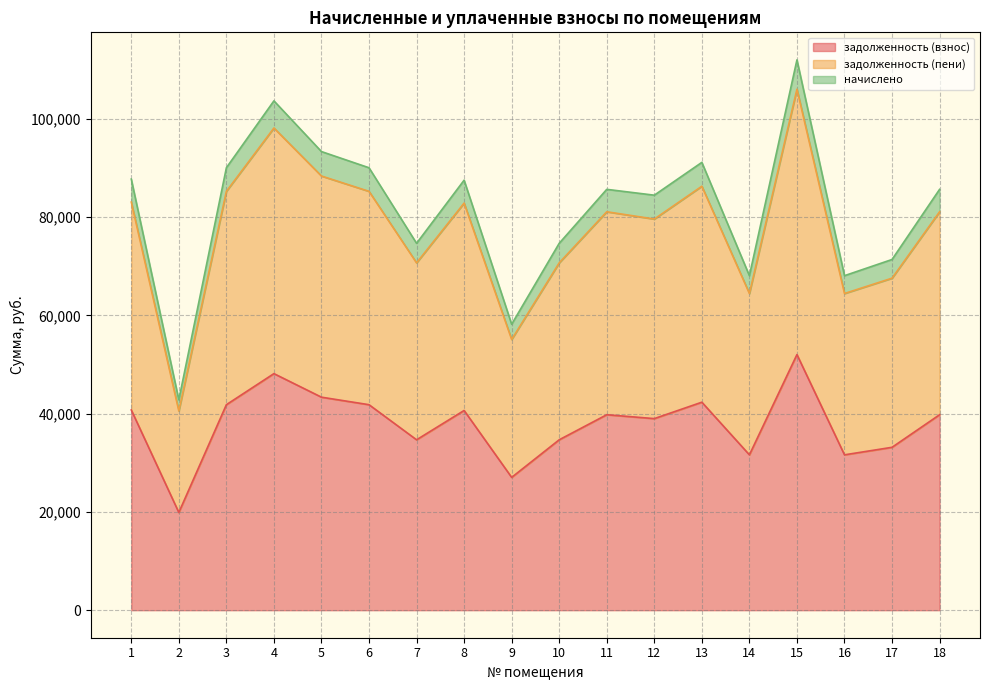

Reading left to right, transcribe all the data shown in this chart.

задолженность (взнос): 1=40739.3	2=19885.3	3=41810.2	4=48132.7	5=43339.8	6=41810.2	7=34671.8	8=40637.5	9=27023.6	10=34671.8	11=39770.6	12=38981.6	13=42320.0	14=31612.6	15=52007.8	16=31612.6	17=33142.2	18=39770.6
задолженность (пени): 1=83036.7	2=40531.1	3=85219.3	4=98106.2	5=88337.1	6=85219.3	7=70669.7	8=82829.1	9=55080.8	10=70669.7	11=81062.3	12=79581.8	13=86258.6	14=64434.1	15=106004.5	16=64434.1	17=67551.9	18=81062.3
начислено: 1=87710.9	2=42812.6	3=90016.3	4=103628.6	5=93309.6	6=90016.3	7=74647.7	8=87491.5	9=58181.3	10=74647.7	11=85625.3	12=84437.3	13=91114.1	14=68061.1	15=111971.5	16=68061.1	17=71354.4	18=85625.3